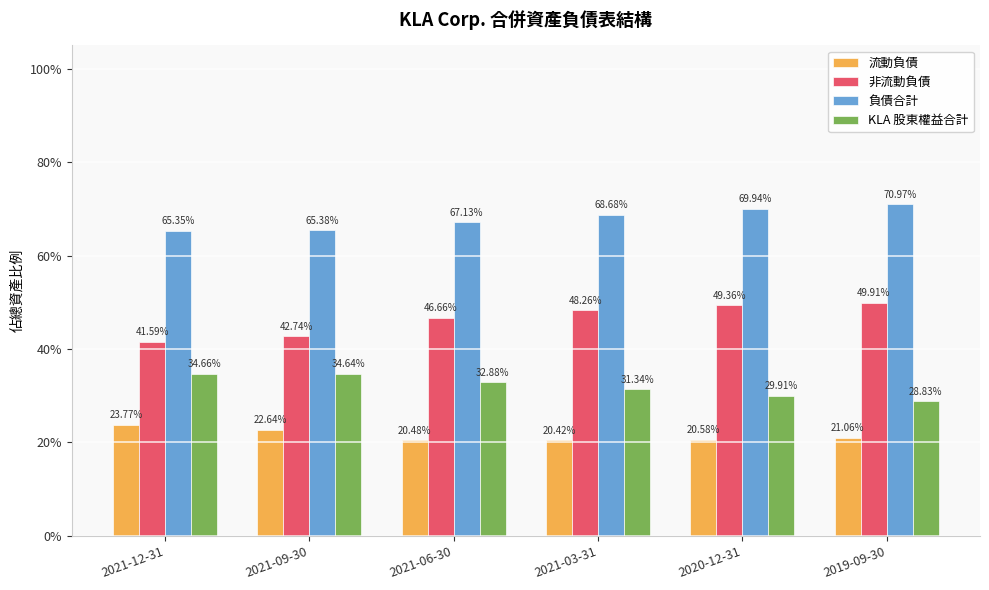

What are all the series names shown in the legend?

流動負債, 非流動負債, 負債合計, KLA 股東權益合計